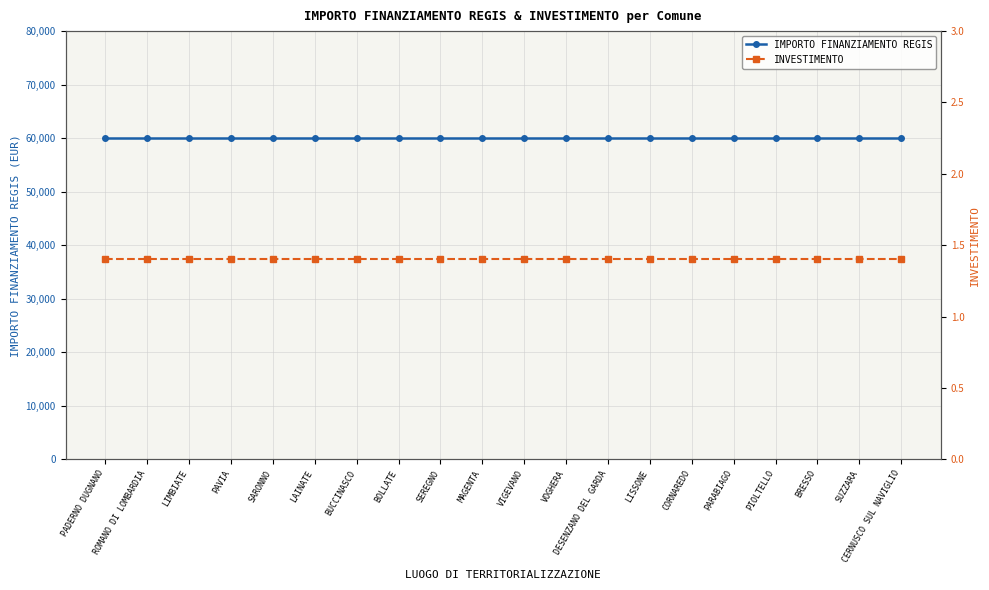

Which series changed the most between BOLLATE and LISSONE?

IMPORTO FINANZIAMENTO REGIS